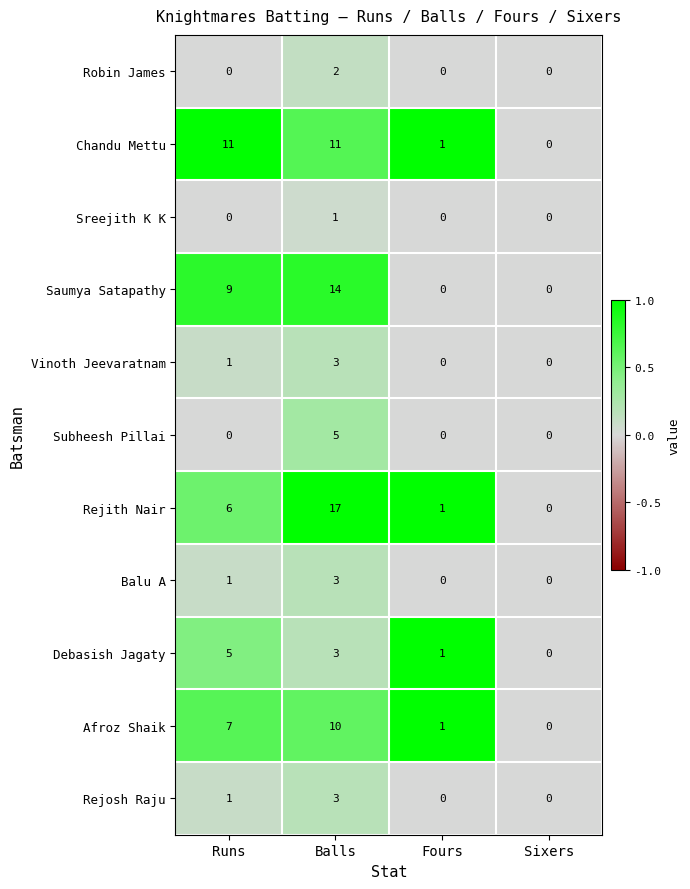

What is the sum of the Rejosh Raju values at Balls and Runs?

4